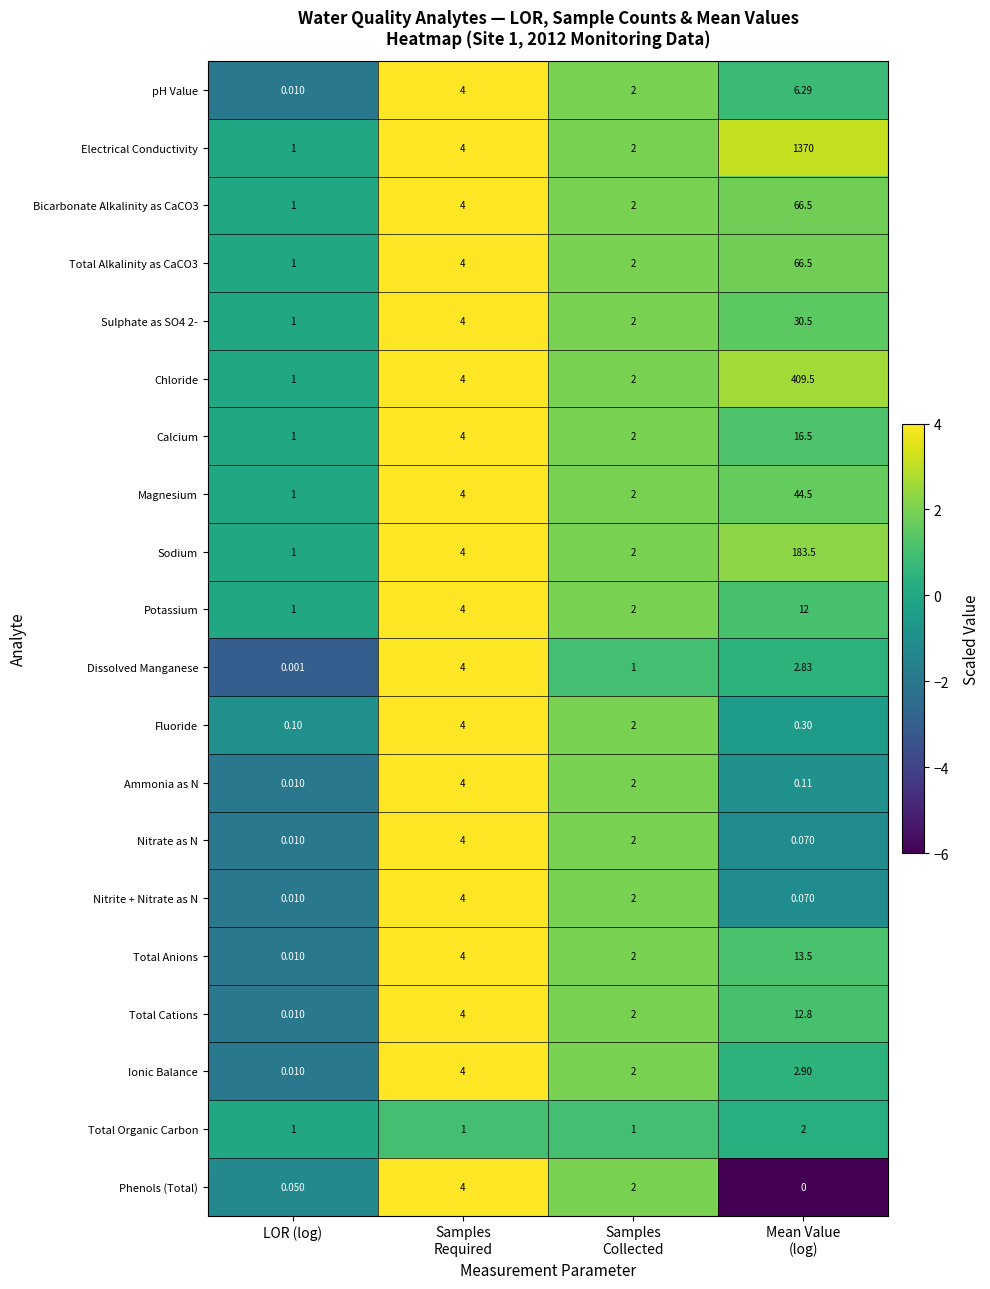

Which series has the widest spread of values?

Electrical Conductivity